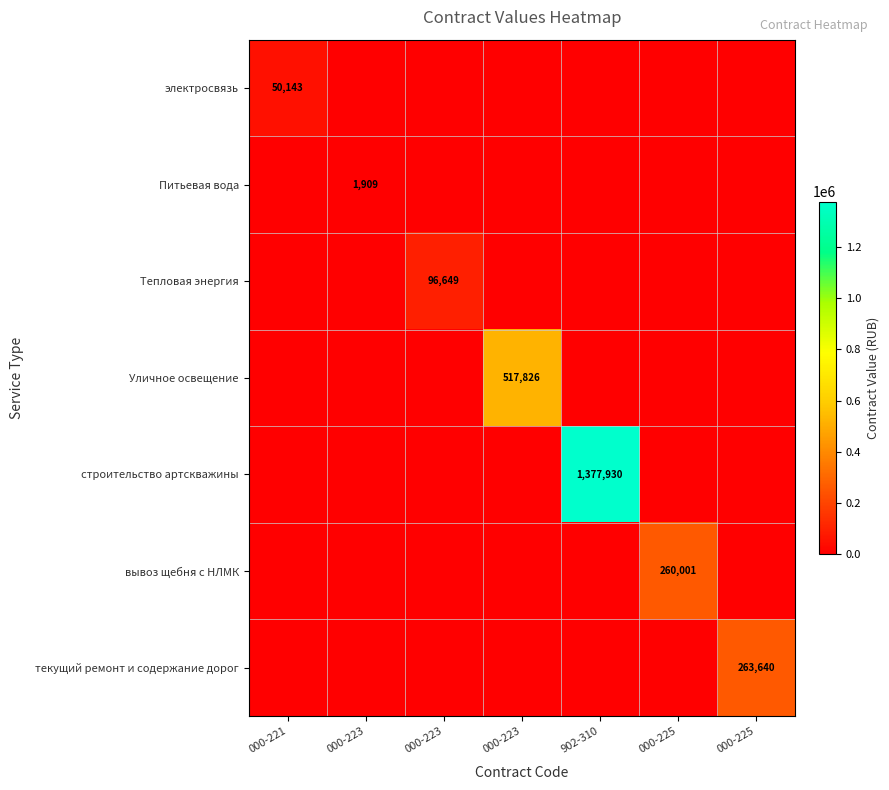

Rank the categories by Тепловая энергия value from lowest to highest.

000-221, 000-223, 000-223, 902-310, 000-225, 000-225, 000-223